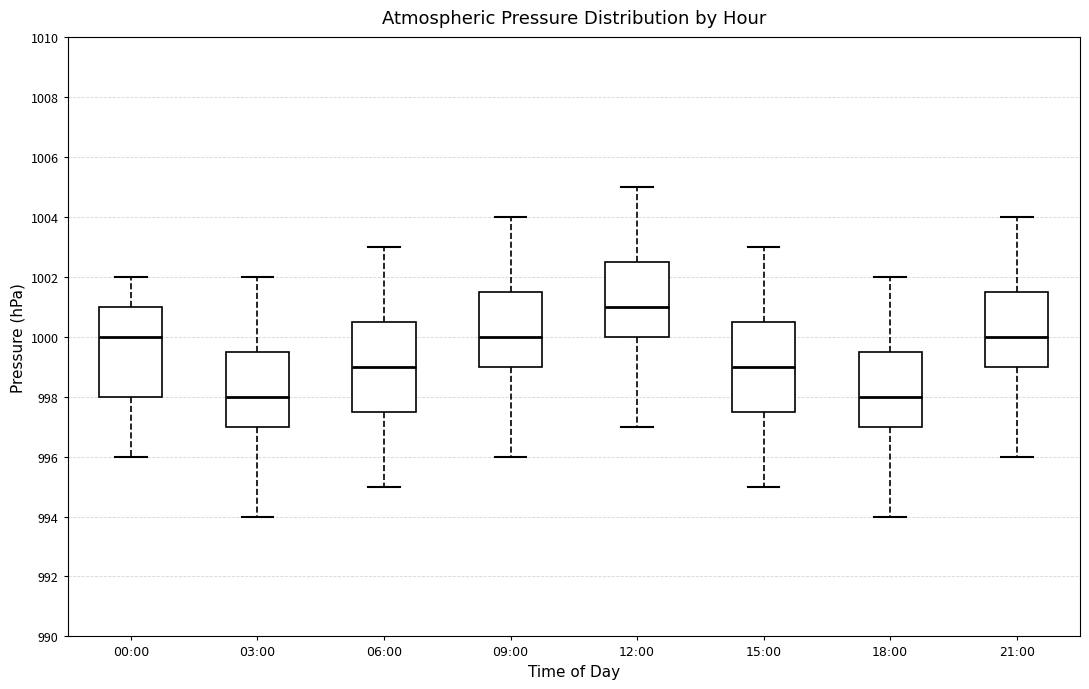

Reading left to right, transcribe this box plot: for each box, give where its median line is, the range the box spans, and where its two whiskers end, as read against the y-axis. The values are not printed on the chart, so give them approximately, as read against the axis.

00:00: median 1000.0, box 998.0 to 1001.0, whiskers 996.0 to 1002.0
03:00: median 998.0, box 997.0 to 999.6, whiskers 994.0 to 1002.0
06:00: median 999.0, box 997.6 to 1000.6, whiskers 995.0 to 1003.0
09:00: median 1000.0, box 999.0 to 1001.6, whiskers 996.0 to 1004.0
12:00: median 1001.0, box 1000.0 to 1002.6, whiskers 997.0 to 1005.0
15:00: median 999.0, box 997.6 to 1000.6, whiskers 995.0 to 1003.0
18:00: median 998.0, box 997.0 to 999.6, whiskers 994.0 to 1002.0
21:00: median 1000.0, box 999.0 to 1001.6, whiskers 996.0 to 1004.0